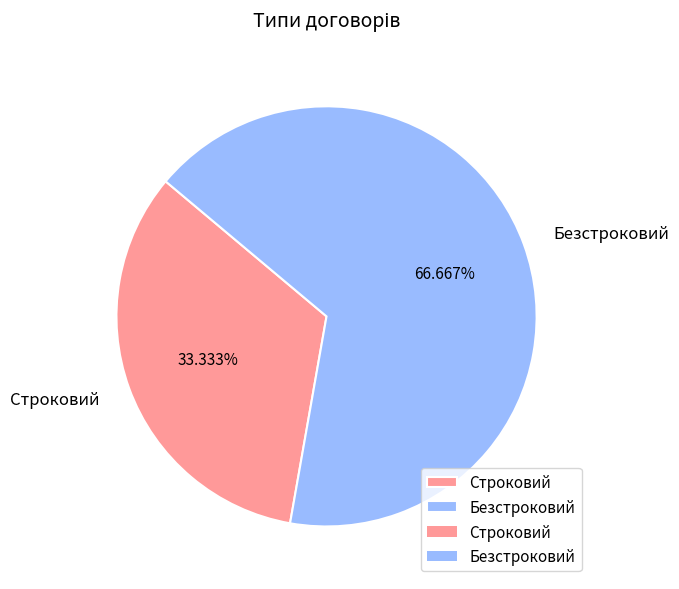

Which has a higher value, Безстроковий or Строковий?

Безстроковий